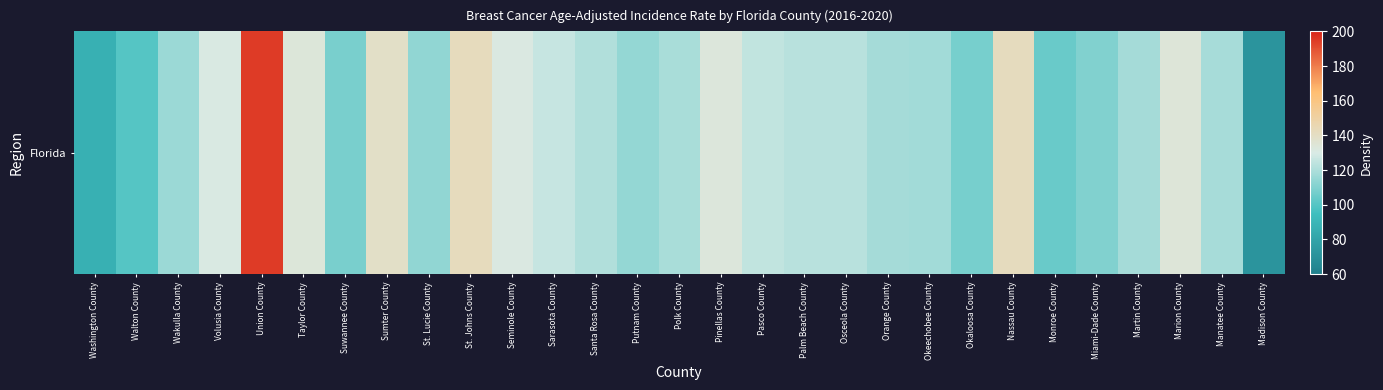

Between Suwannee County and Volusia County, which is larger?

Volusia County